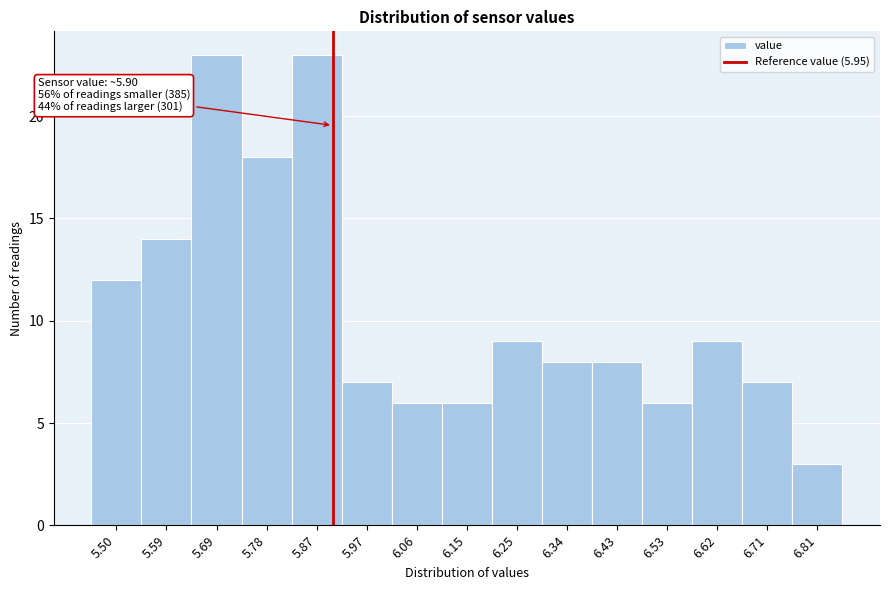

Reading right to left, what are all the values shown in this chart?

6.81=3	6.71=7	6.62=9	6.53=6	6.43=8	6.34=8	6.25=9	6.15=6	6.06=6	5.97=7	5.87=23	5.78=18	5.69=23	5.59=14	5.50=12